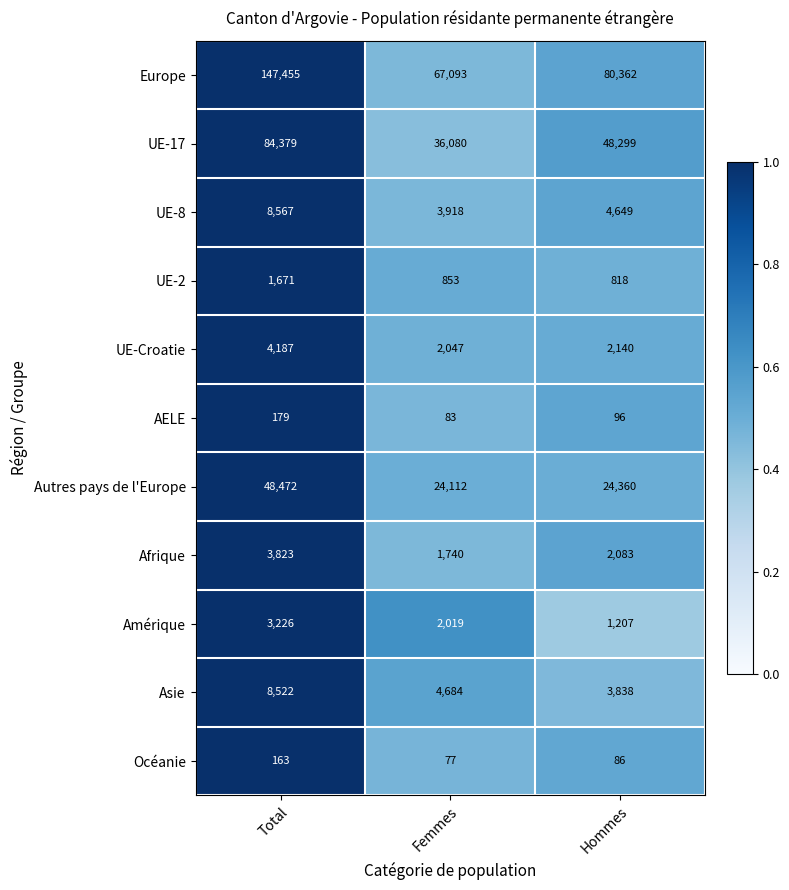

Rank the series at Total from highest to lowest value.

Europe, UE-17, Autres pays de l'Europe, UE-8, Asie, UE-Croatie, Afrique, Amérique, UE-2, AELE, Océanie